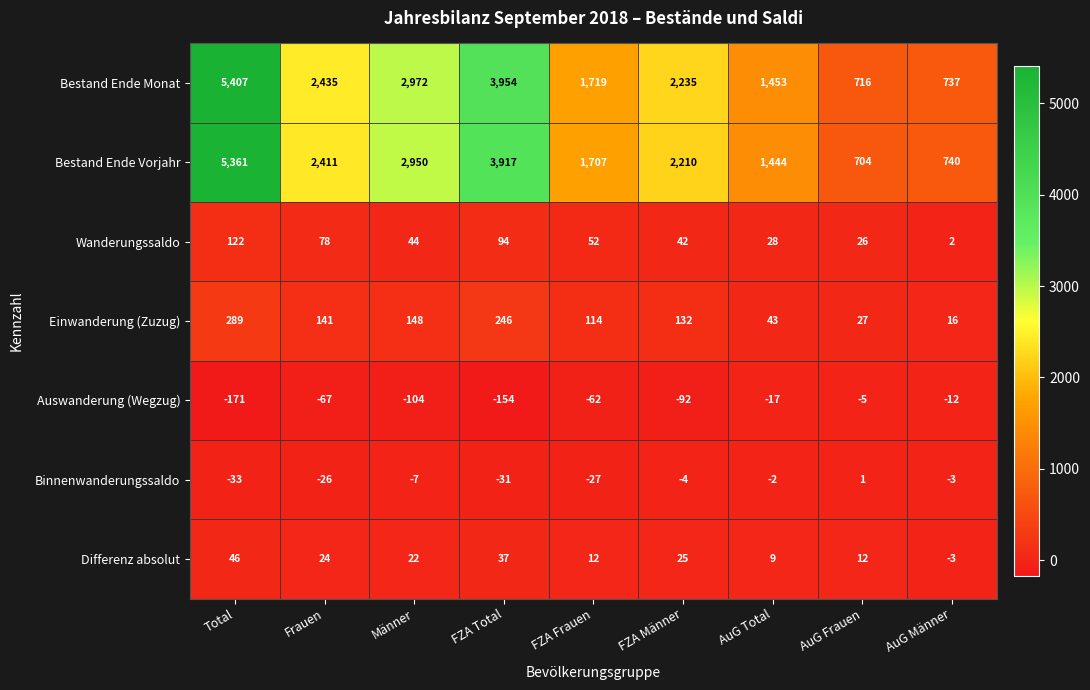

What is the sum of all Binnenwanderungssaldo values?

-132